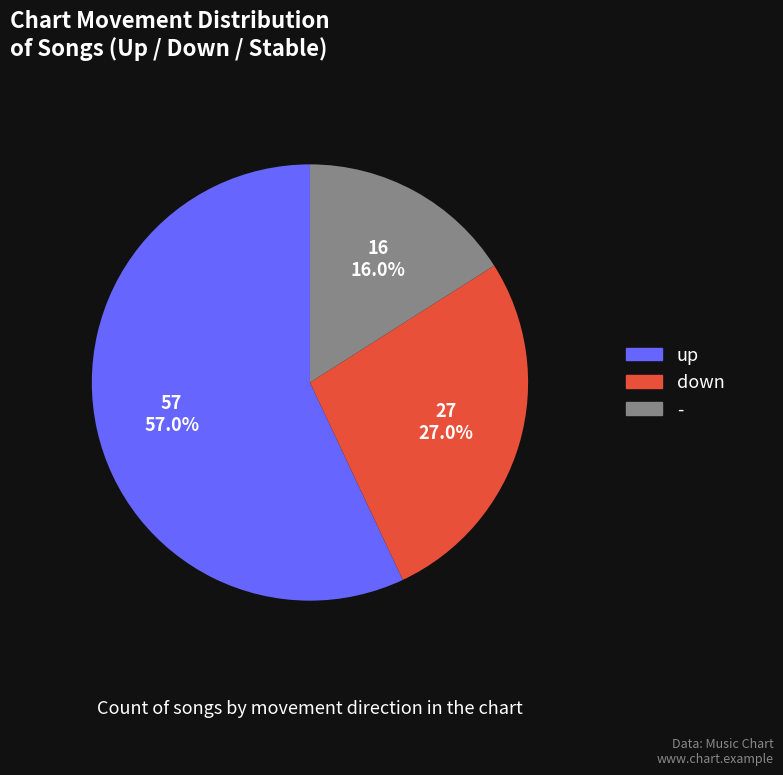

Combined, do up and down account for over 50%?

Yes